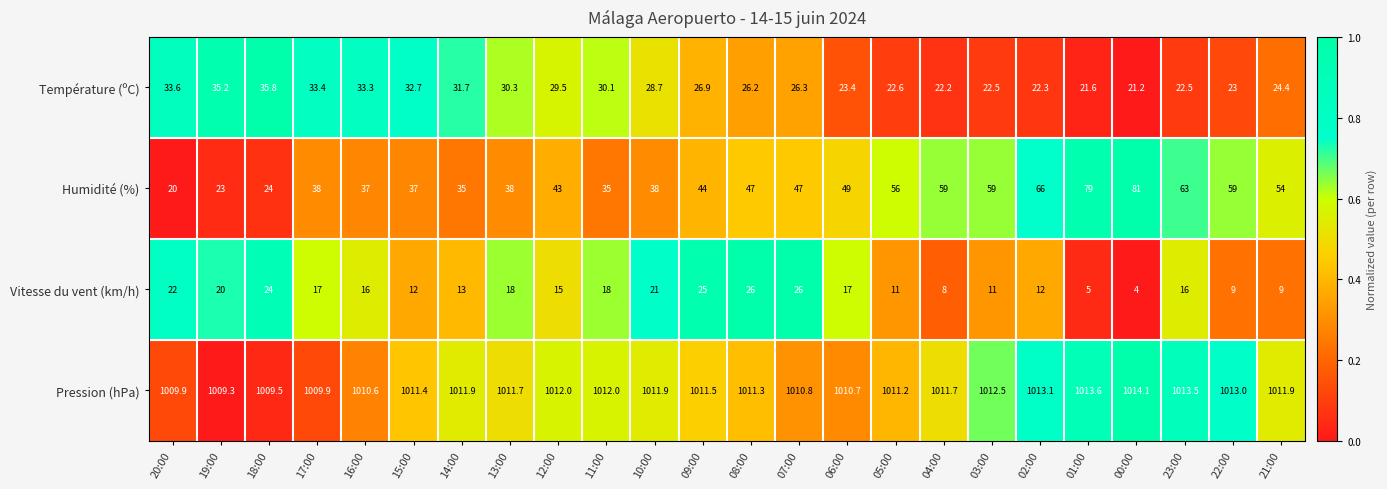

What is the difference between the maximum and minimum values in the Humidité (%) series?

61.0